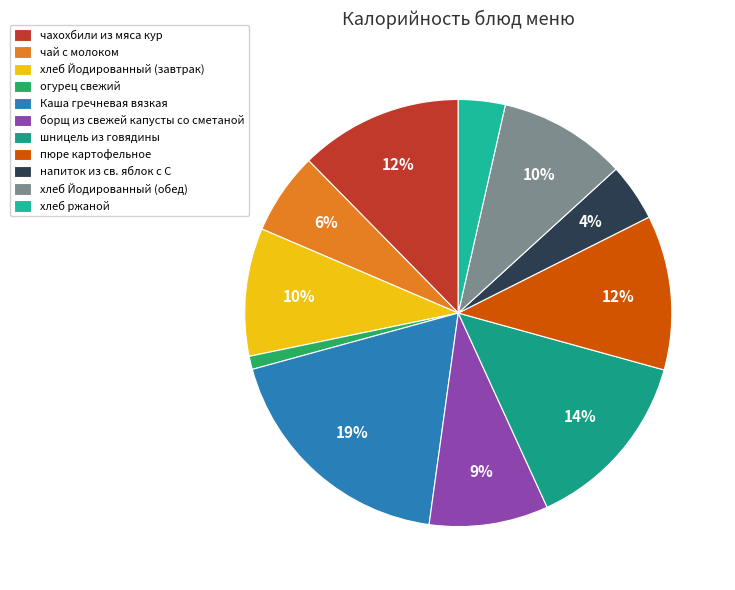

To the nearest percent, what percentage of the pie is огурец свежий?

1%